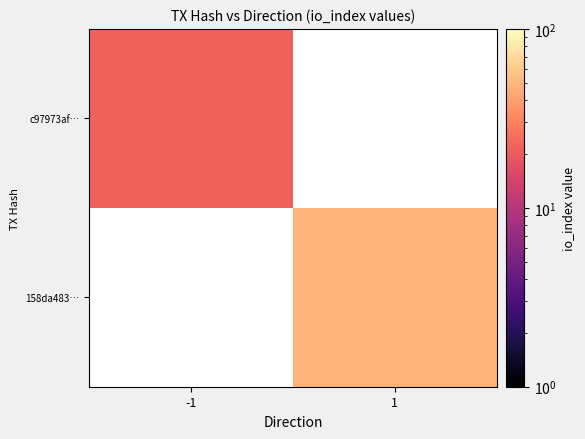

How many values in c97973af… are above zero?

1